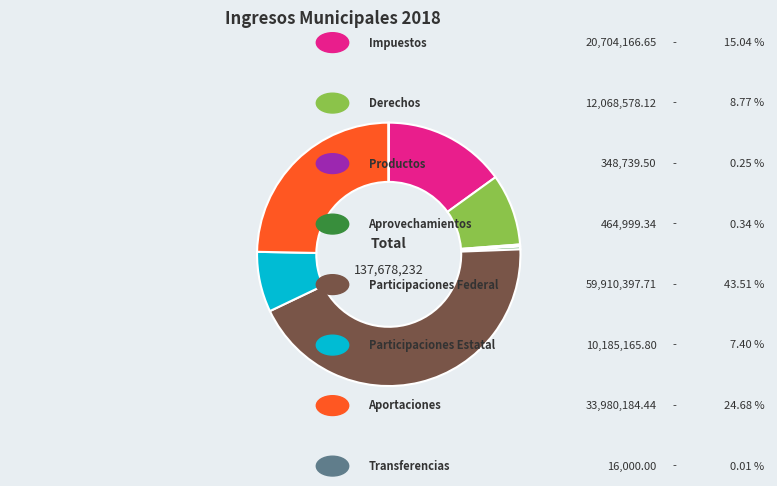

Is there a majority slice in this chart?

No